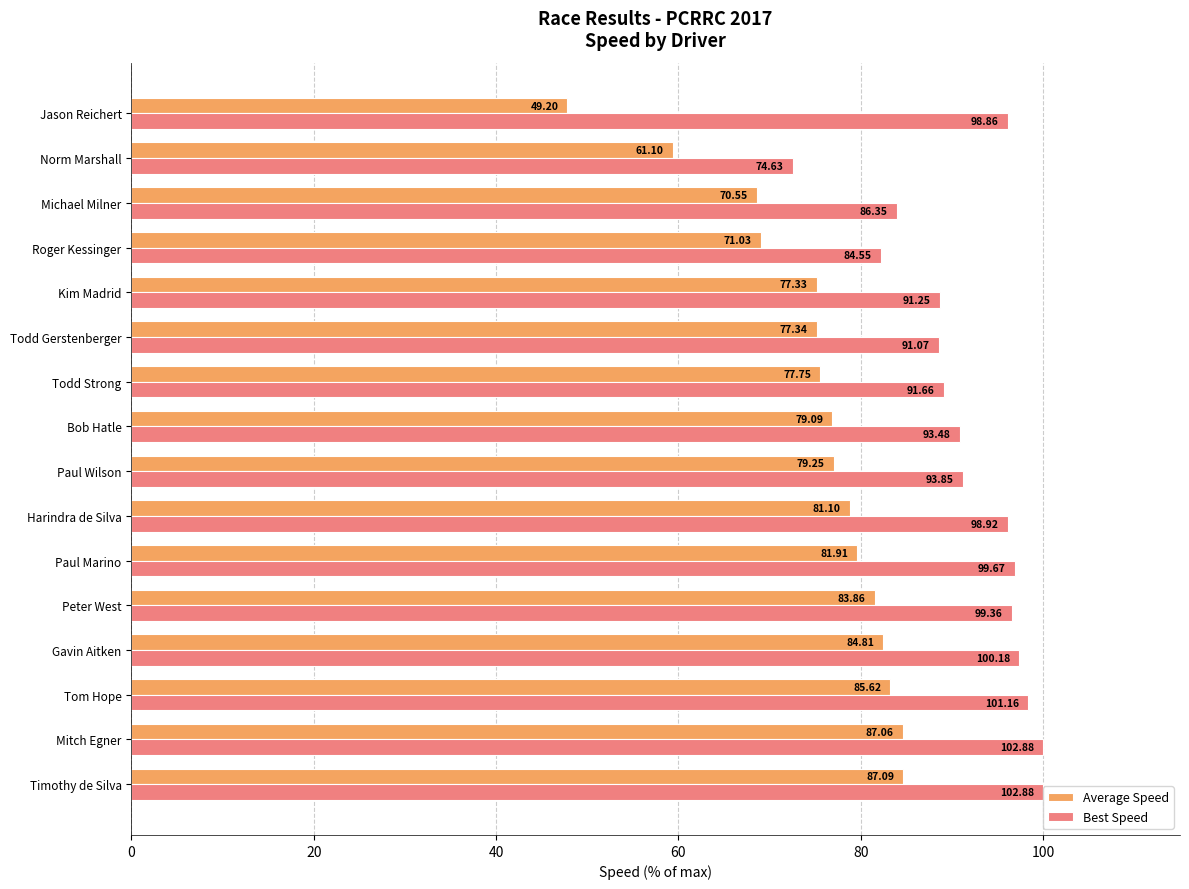

What are all the series names shown in the legend?

Average Speed, Best Speed